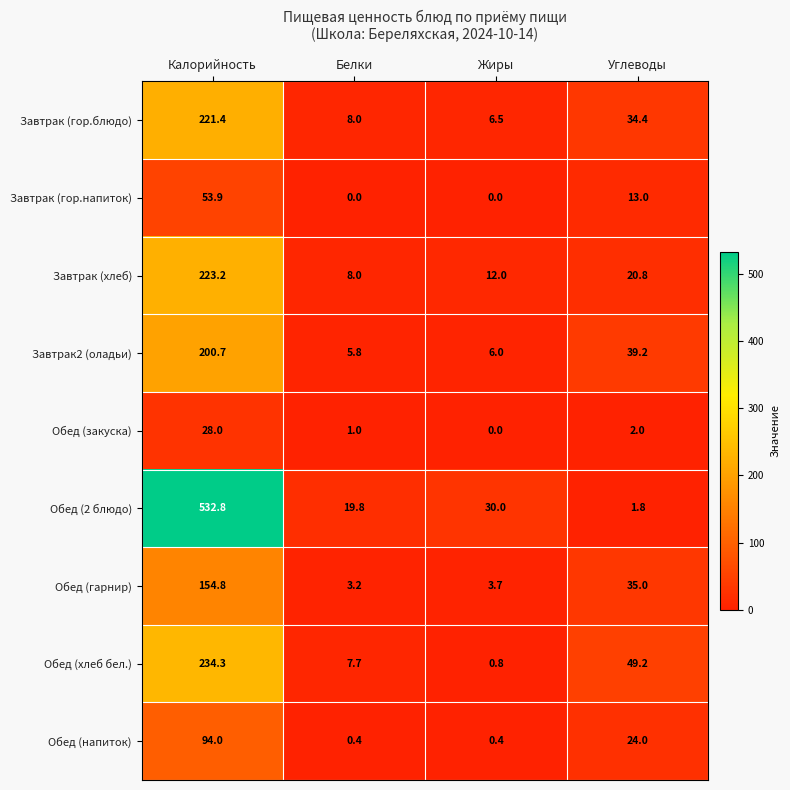

How many series are shown in this chart?

9